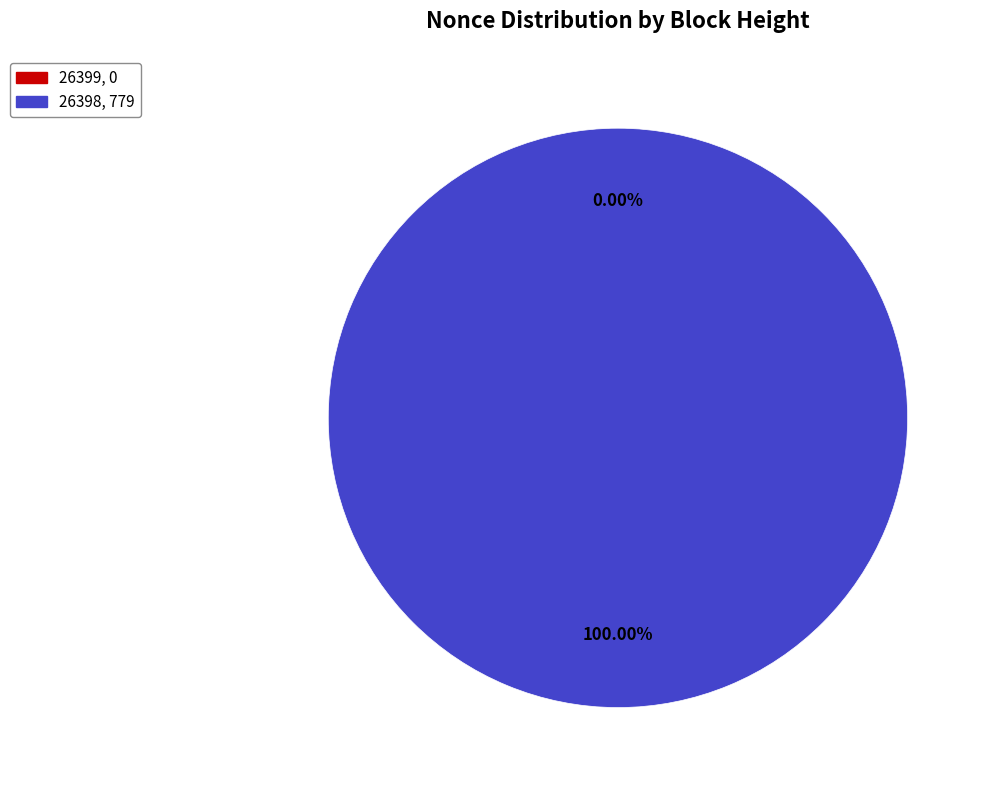

Is there a majority slice in this chart?

Yes